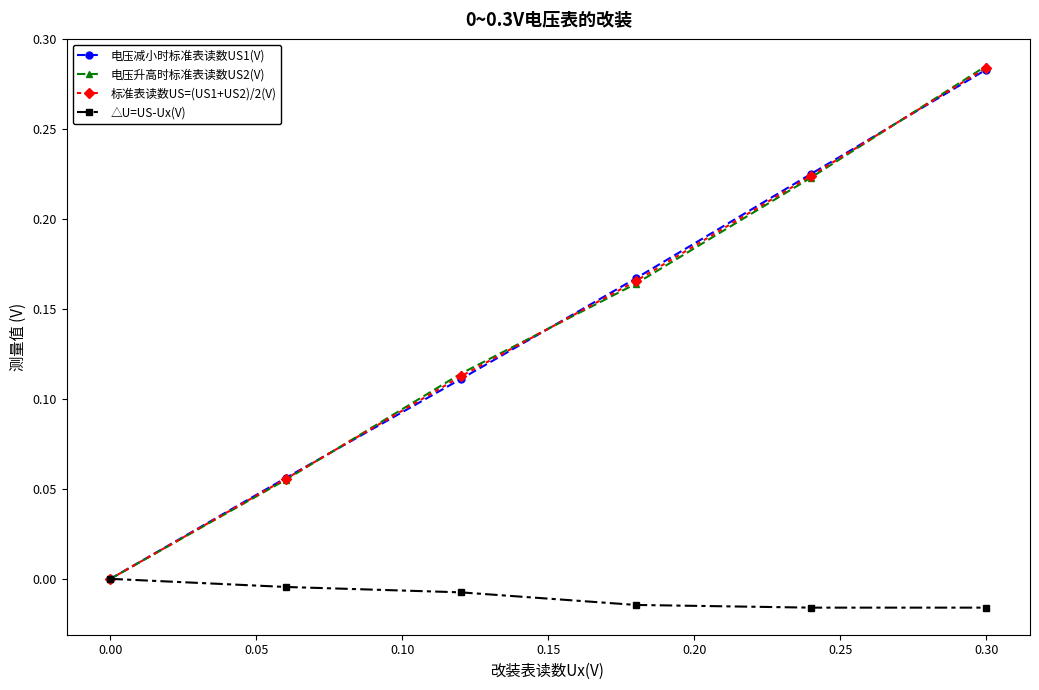

After their last crossing, which series has the higher values: 标准表读数US=(US1+US2)/2(V) or 电压减小时标准表读数US1(V)?

标准表读数US=(US1+US2)/2(V)